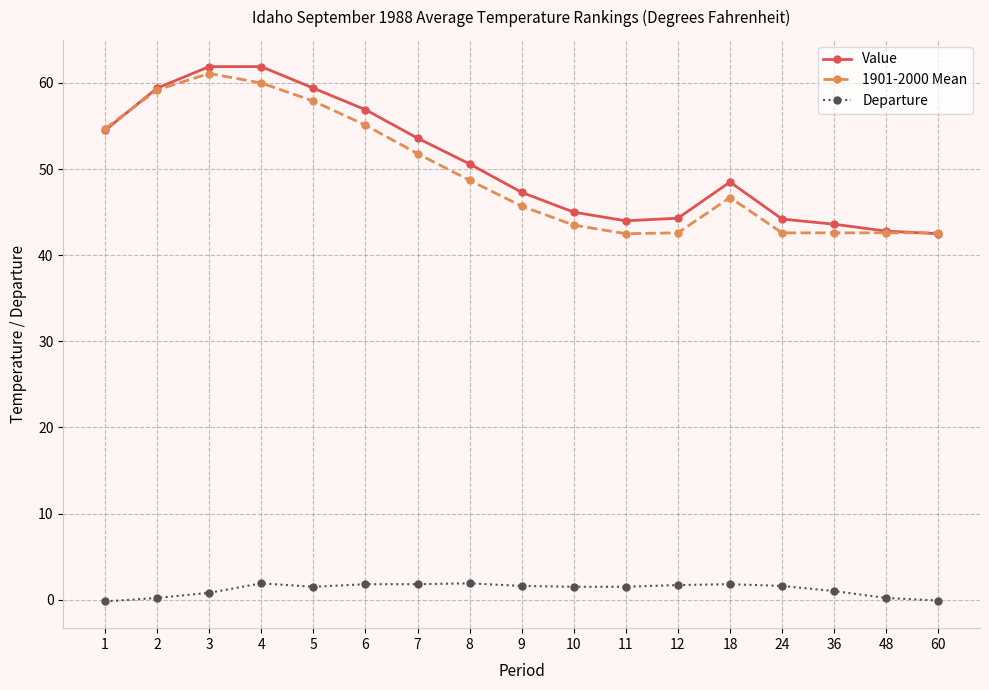

What is the maximum value for Departure?

1.9